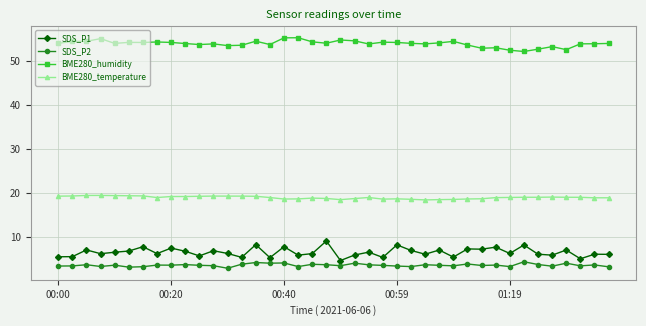

What is the value of the BME280_temperature point at the 39th from the left?

19.0